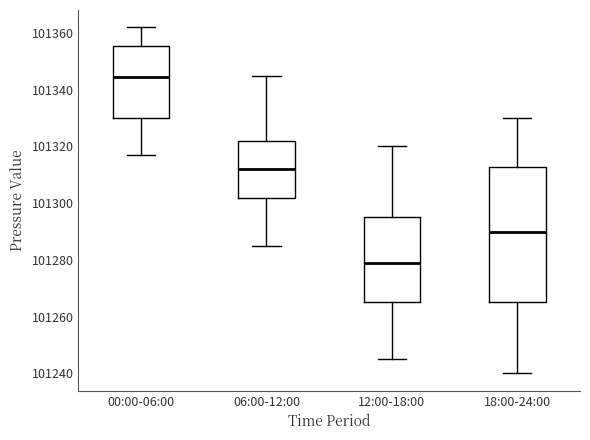

Where does the upper whisker of the box for 00:00-06:00 end on the y-axis? The values are not printed on the chart, so give them approximately, as read against the axis.

101362